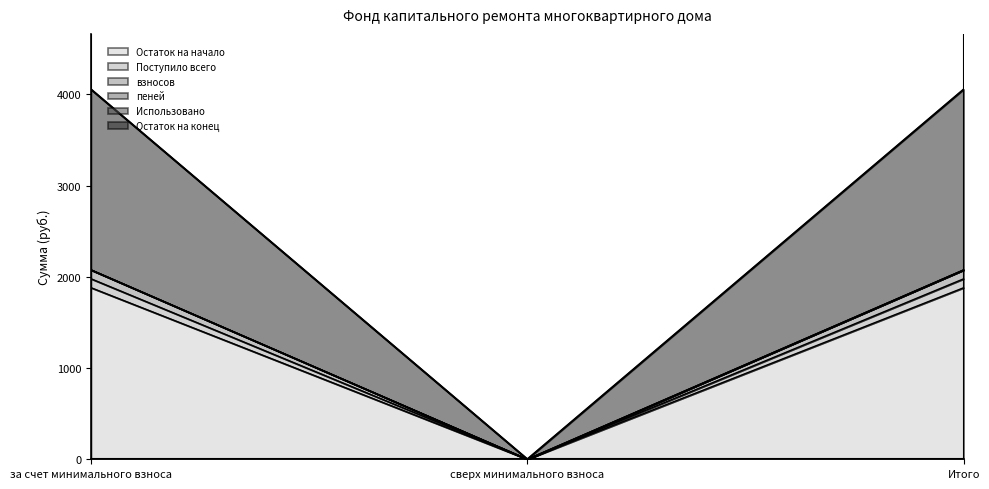

Does the chart display data point markers on the line(s)?

No